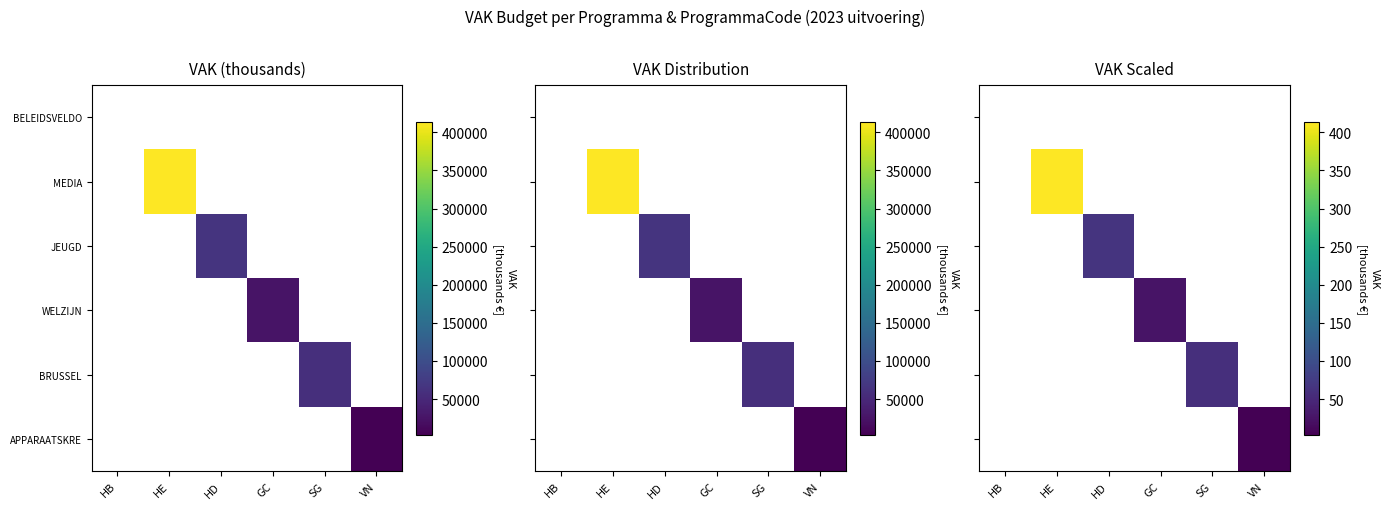

Which label corresponds to the smallest value in the chart?

VN